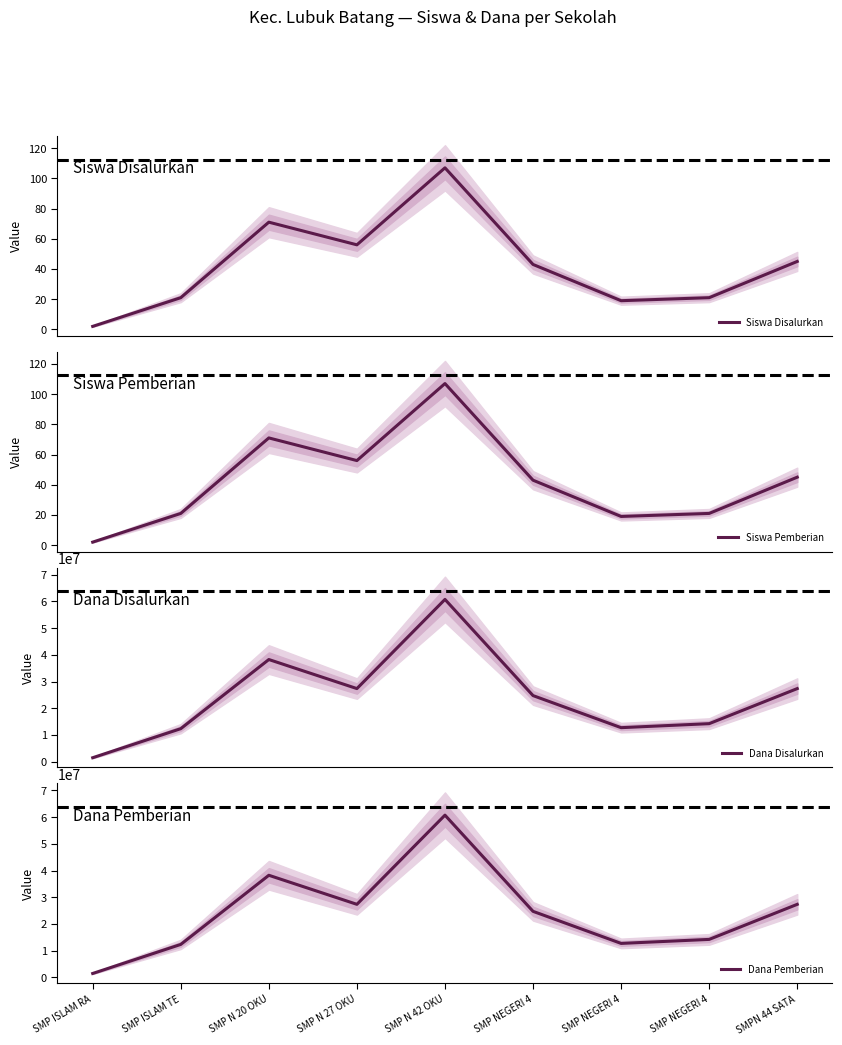

Is it true that Siswa Disalurkan equals 9 at SMP NEGERI 4?

False